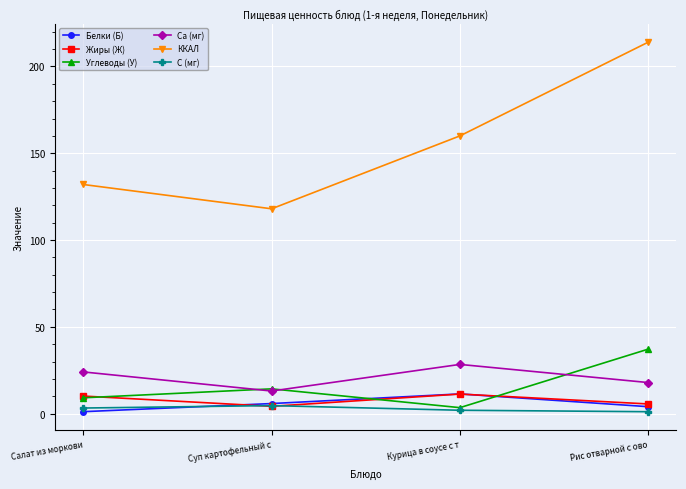

Which series has the largest total across all categories?

ККАЛ